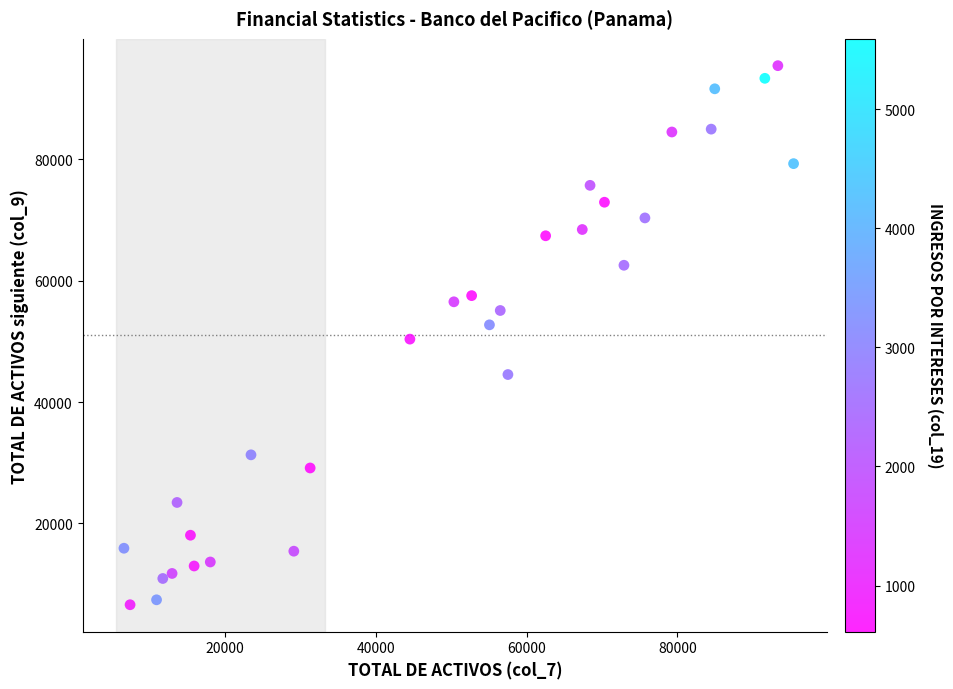

What is the range of Y values (max minus min)?

88818.9